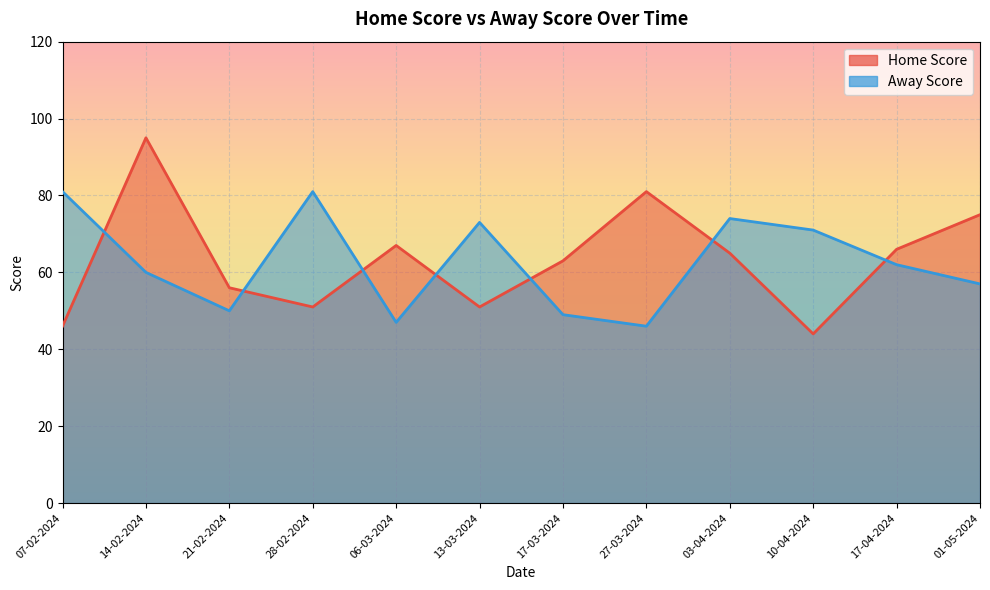

The value of Home Score at 03-04-2024 is 65. True or false?

True